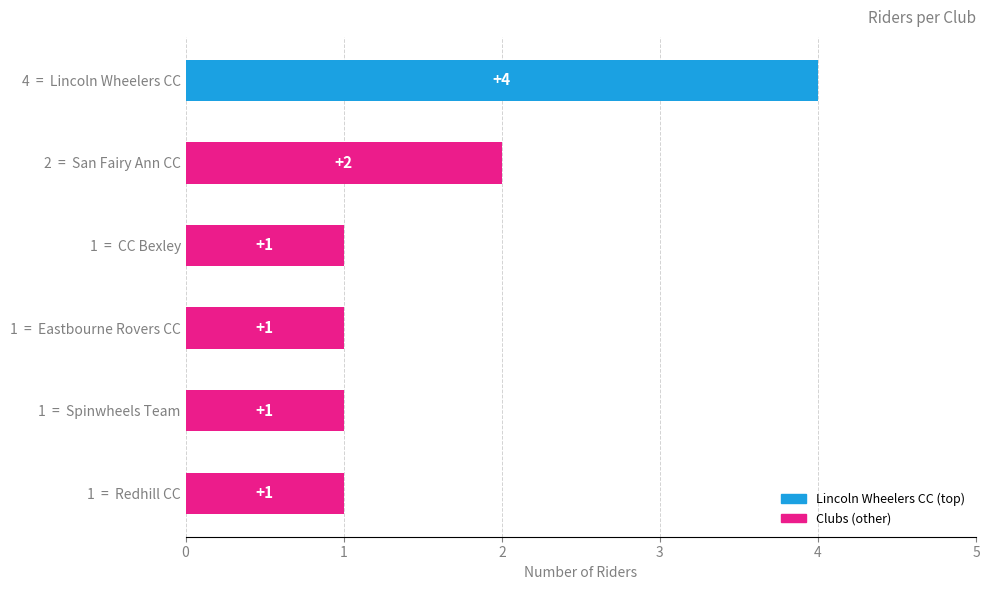

Reading left to right, extract all data points from this chart.

Lincoln Wheelers CC=4	San Fairy Ann CC=2	CC Bexley=1	Eastbourne Rovers CC=1	Spinwheels Team=1	Redhill CC=1